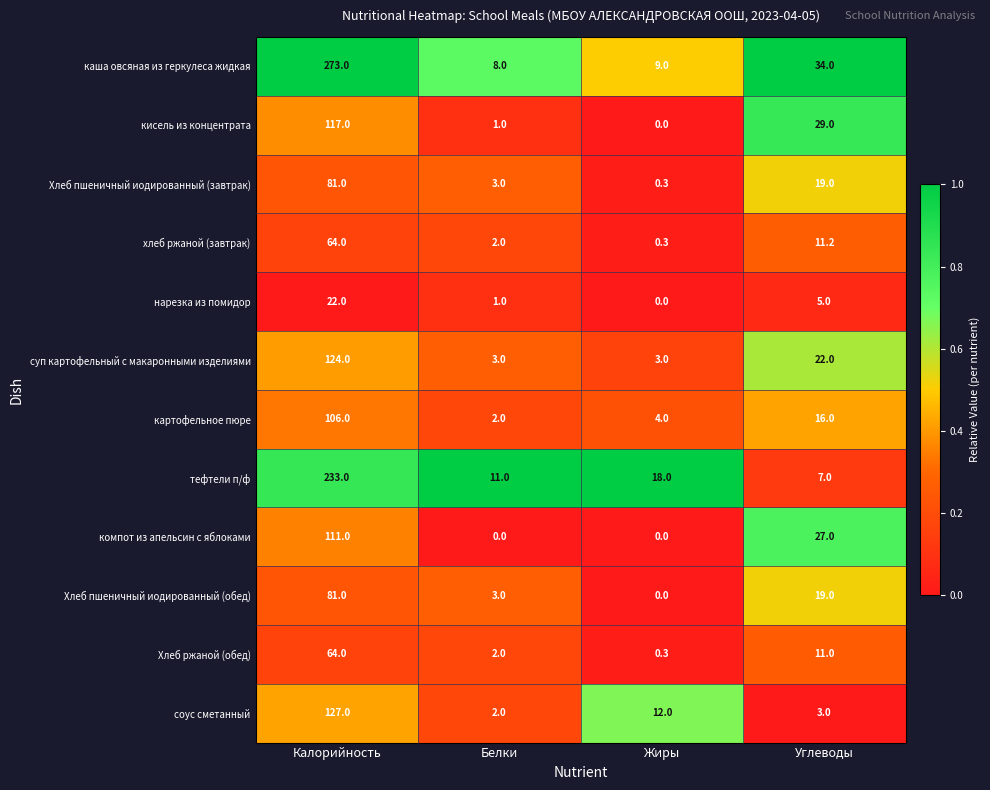

Which series has the largest total across all categories?

каша овсяная из геркулеса жидкая